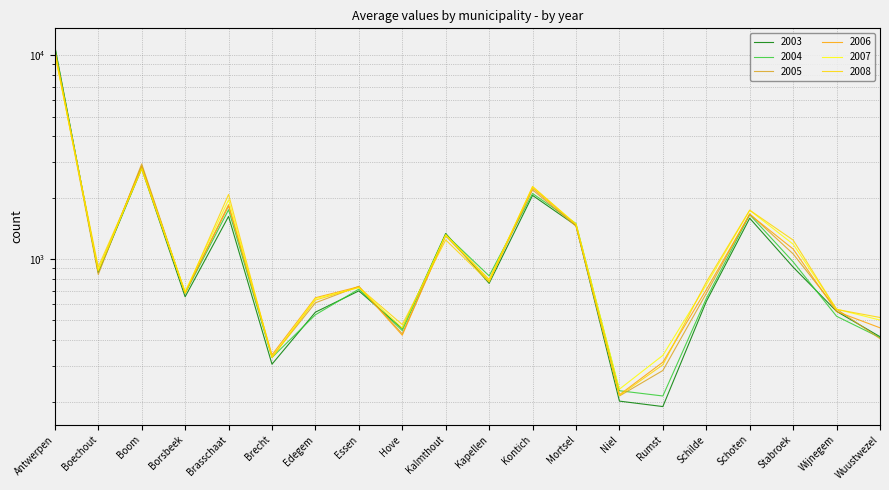

Count the number of categories in the chart.

20